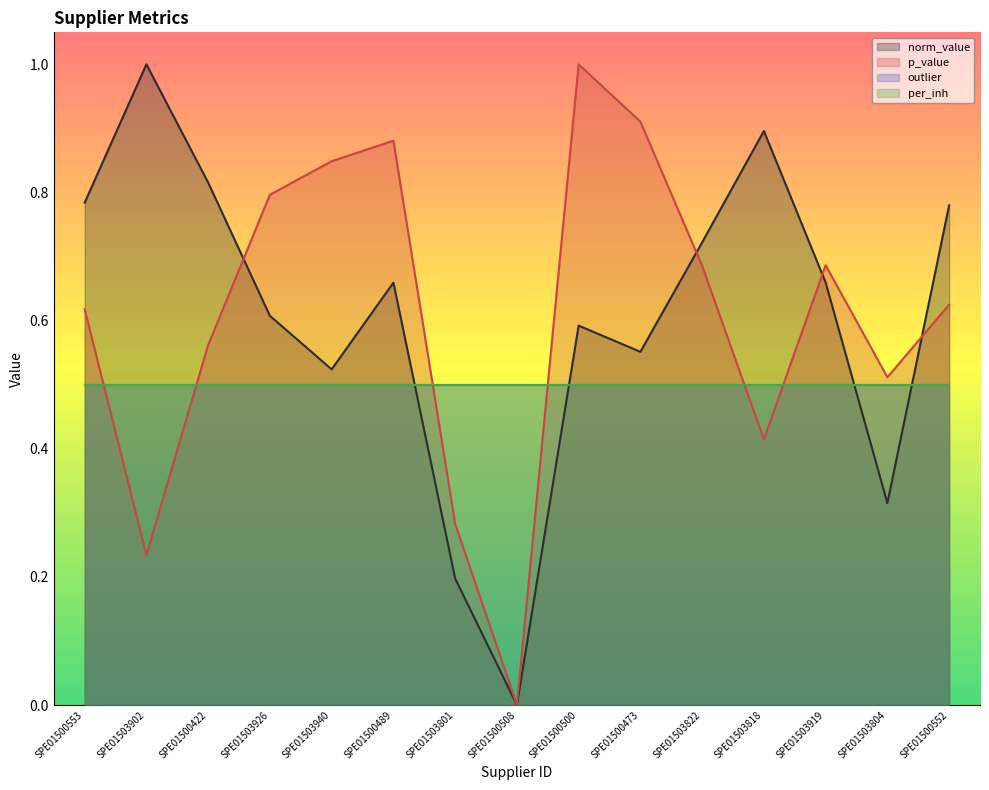

In norm_value, how many points are lower than both neighbors (excluding endpoints)?

4